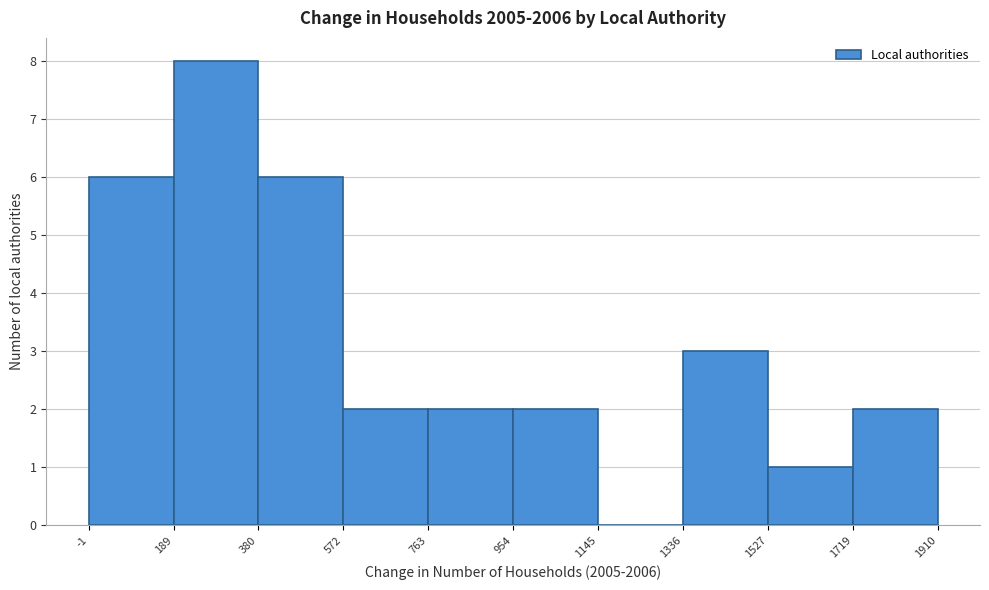

Reading left to right, list every bar in this chart as the range it spans on the x-axis followed by its height. The values are not printed on the chart, so give them approximately, as read against the axis.

-1 to 189: 6
189 to 380: 8
380 to 572: 6
572 to 763: 2
763 to 954: 2
954 to 1145: 2
1145 to 1336: 0
1336 to 1527: 3
1527 to 1719: 1
1719 to 1910: 2